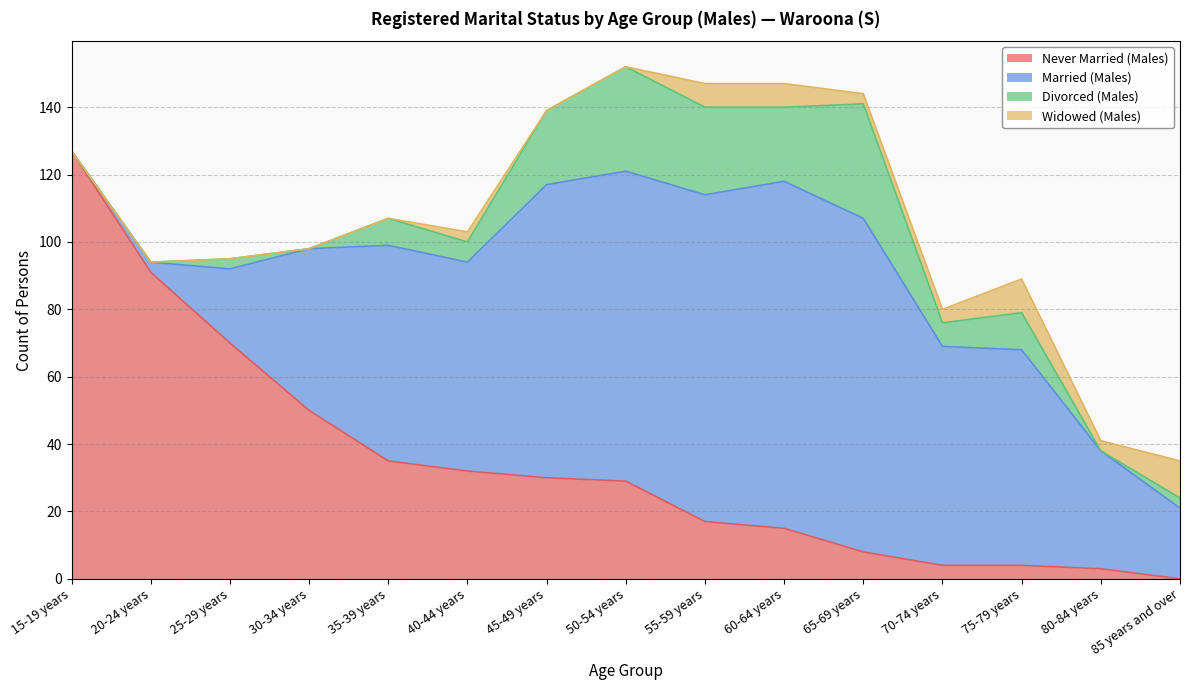

What are all the series names shown in the legend?

Never Married (Males), Married (Males), Divorced (Males), Widowed (Males)